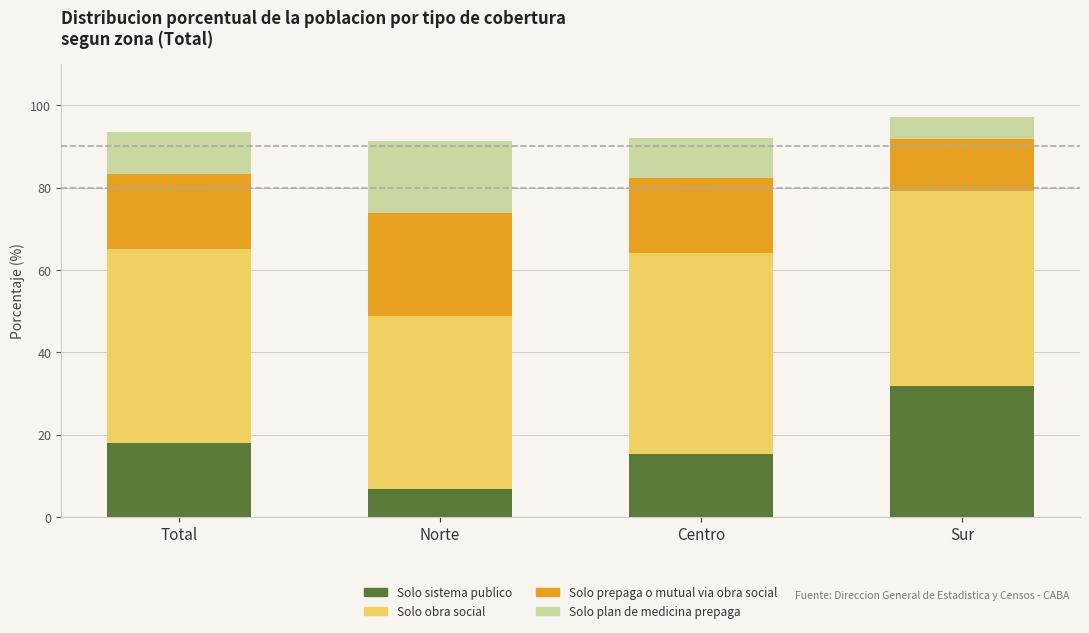

Is it true that Solo sistema publico equals 18.0 at Total?

True